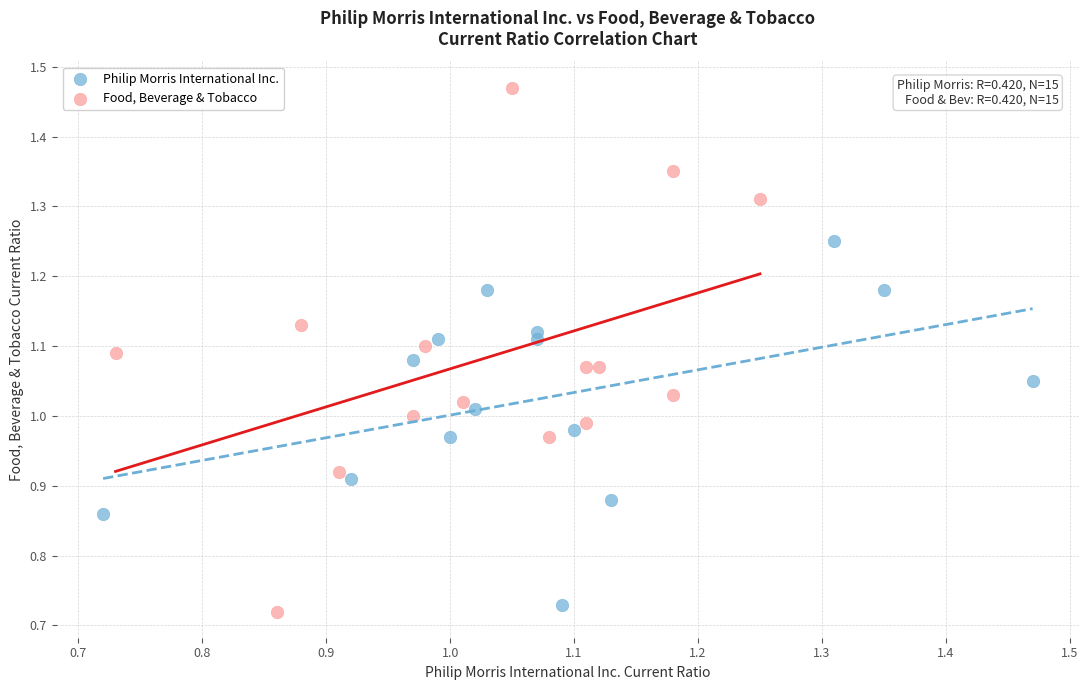

Which series has the largest Y range (max minus min)?

Food, Beverage & Tobacco